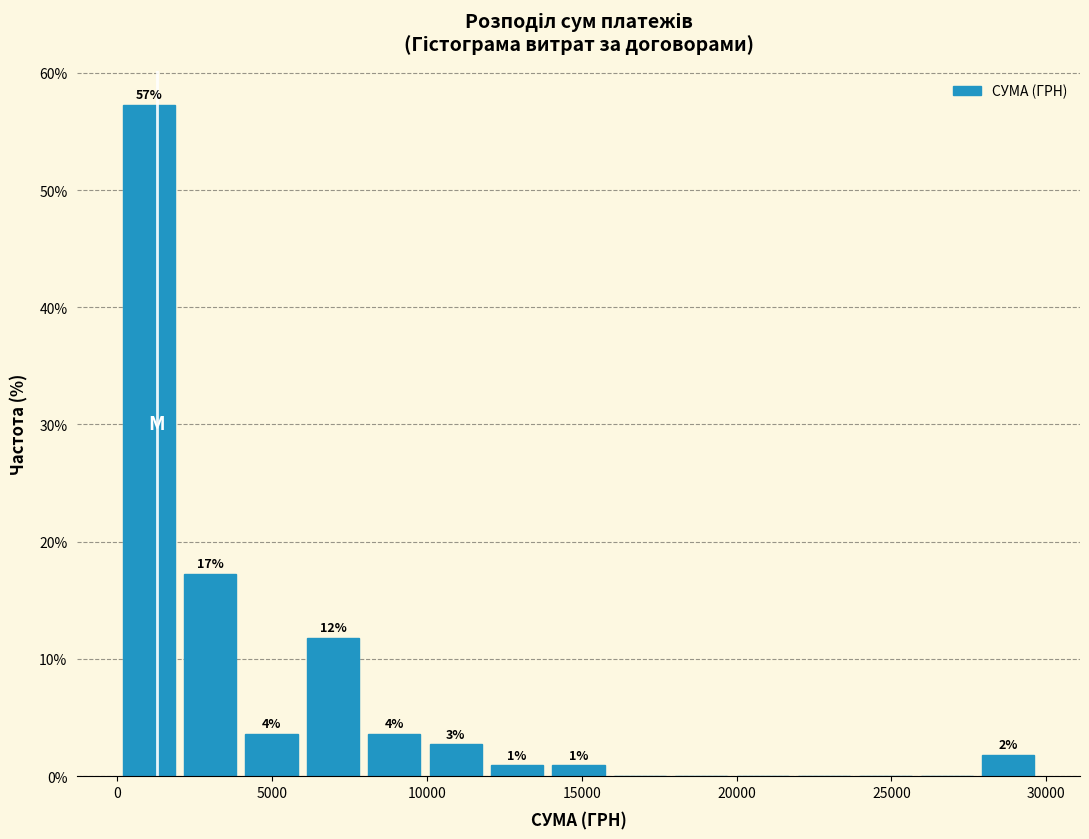

Read against the x-axis, roughly where is the centre of the tallest bar?

1000